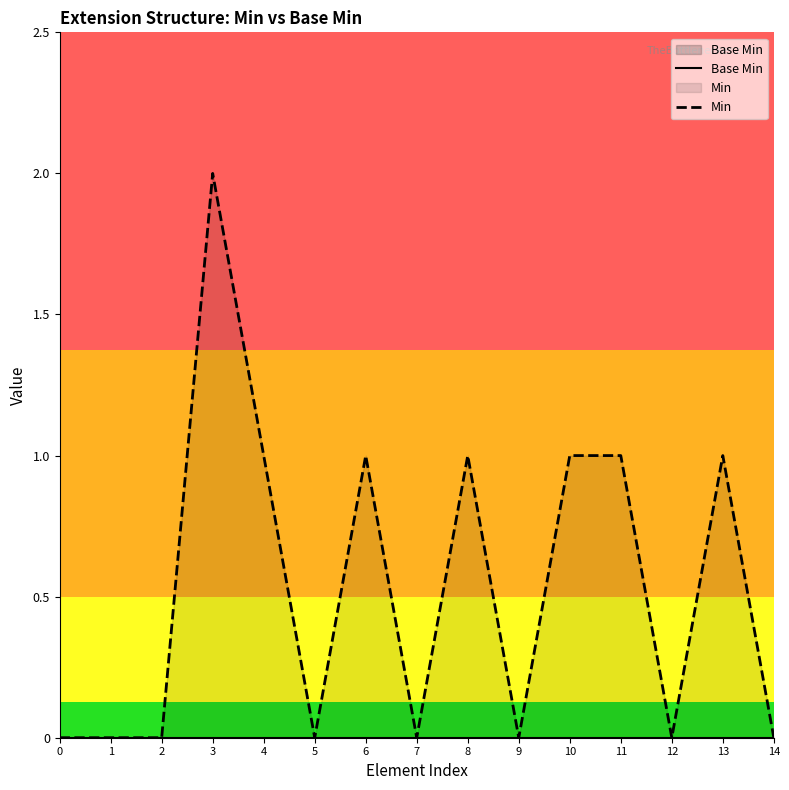

The Min series shows 0 at 6. True or false?

False